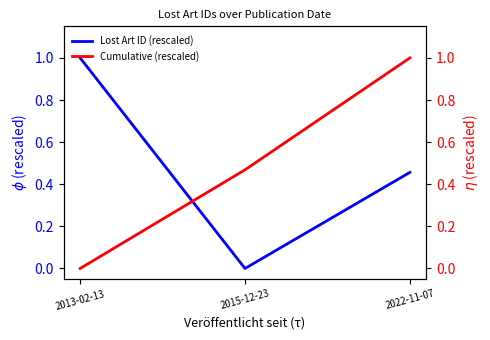

Reading left to right, extract all data points from this chart.

Lost Art ID (rescaled): 1.0	0.0	0.5
Cumulative (rescaled): 0.0	0.5	1.0